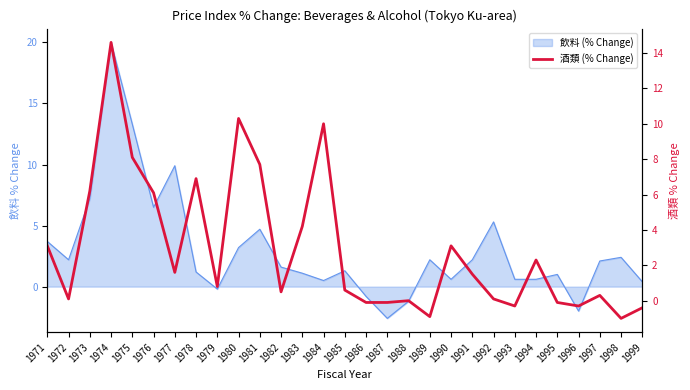

Where does the data first go above 0?

1971